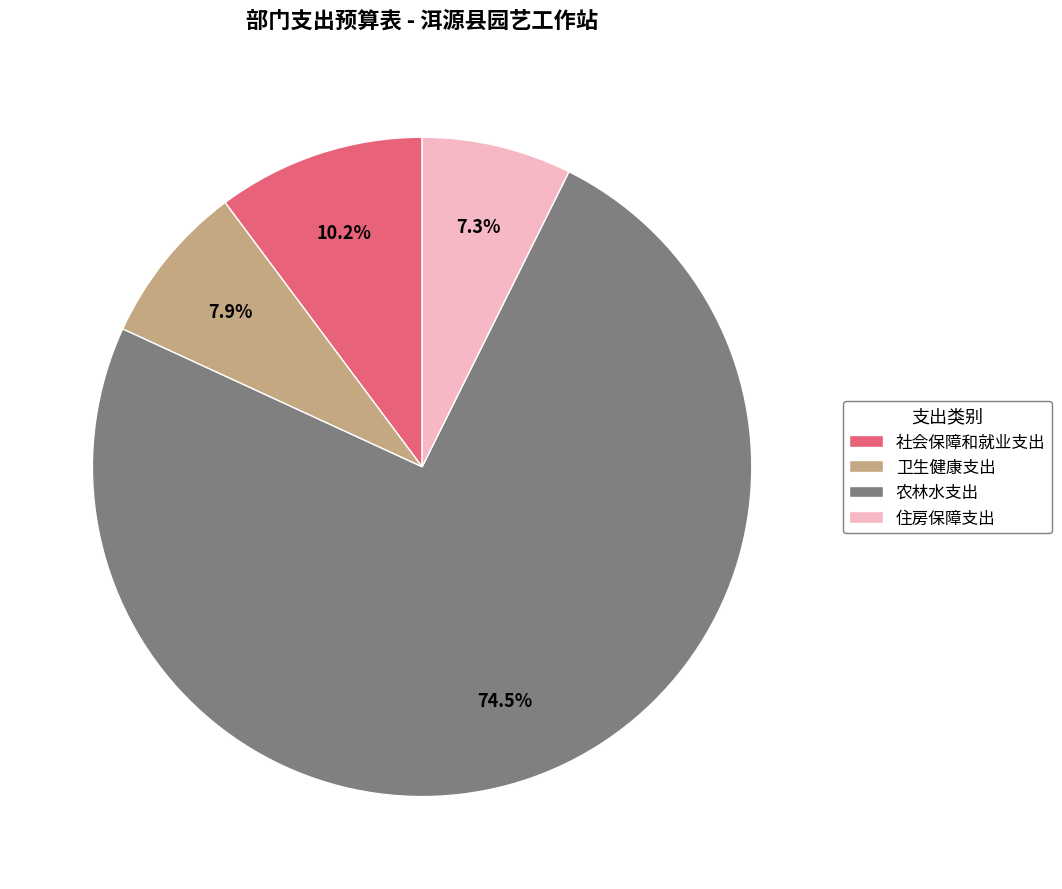

Approximately how many times larger is the value at 卫生健康支出 compared to 社会保障和就业支出?

0.8